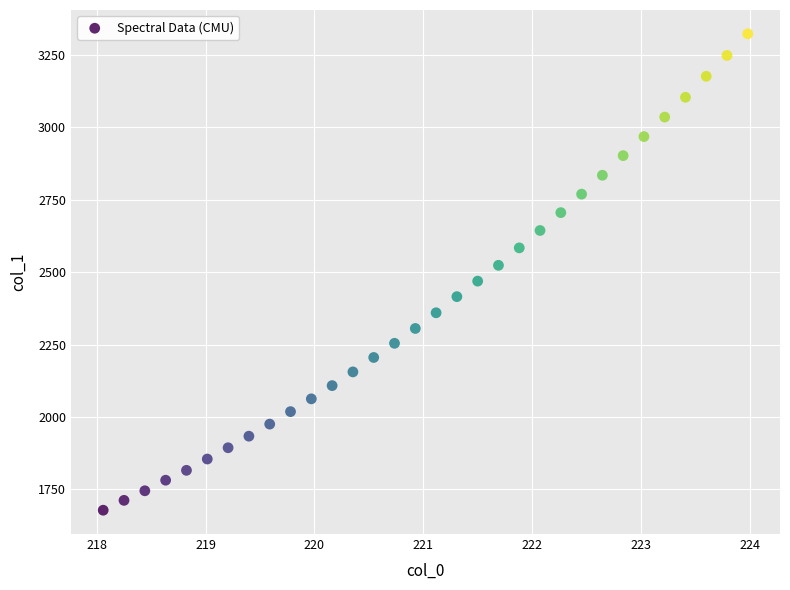

What is the range of Y values (max minus min)?

1645.3